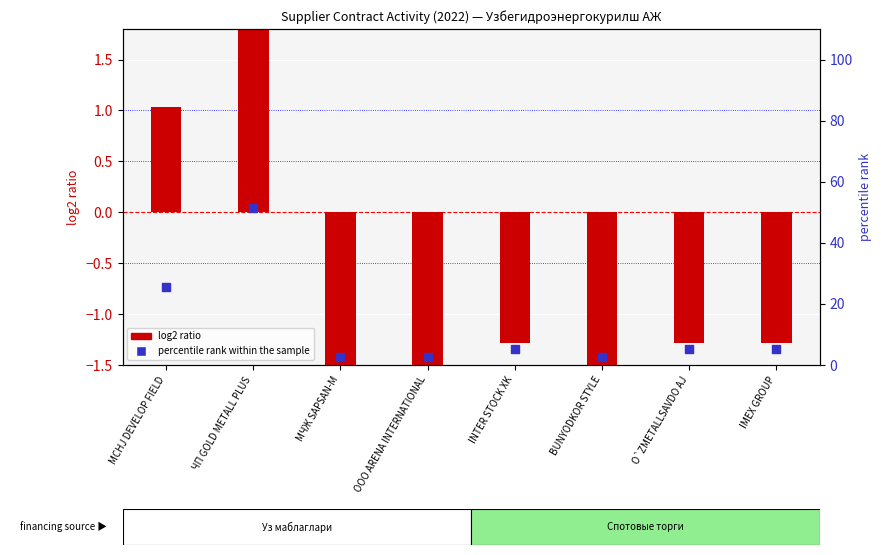

What are all the series names shown in the legend?

log2 ratio, percentile rank within the sample